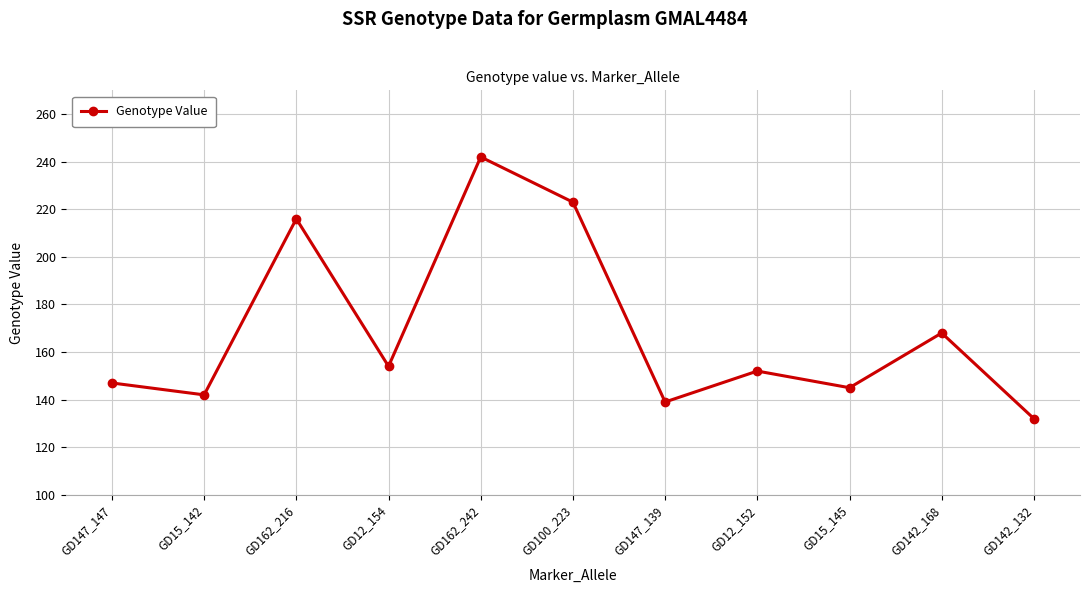

What is the smallest value displayed?

132